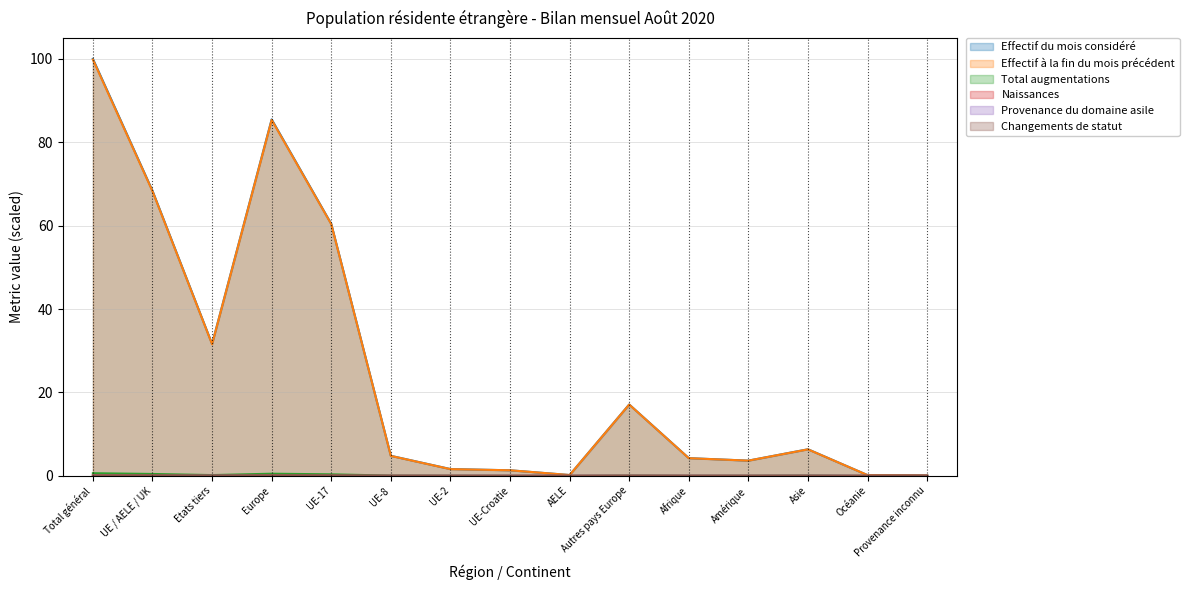

What are all the series names shown in the legend?

Effectif du mois considéré, Effectif à la fin du mois précédent, Total augmentations, Naissances, Provenance du domaine asile, Changements de statut